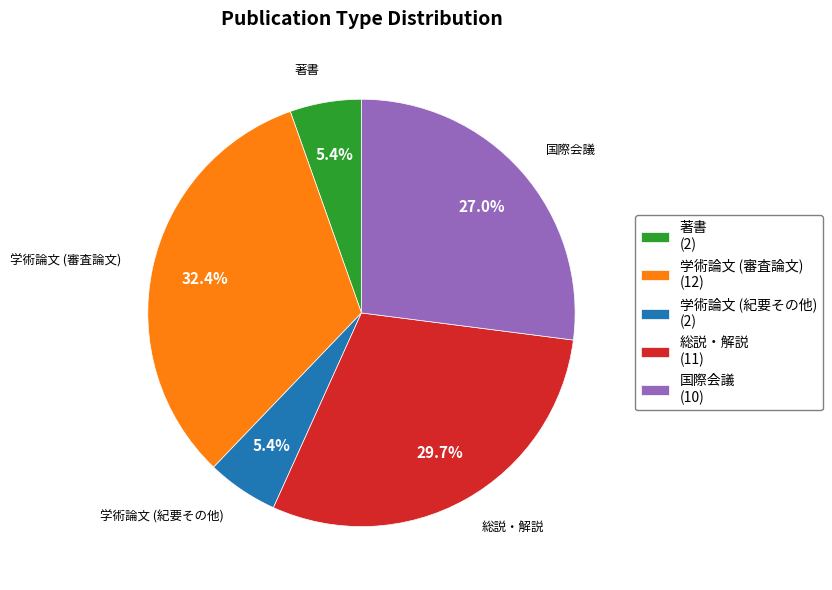

How many slices are in this pie chart?

5